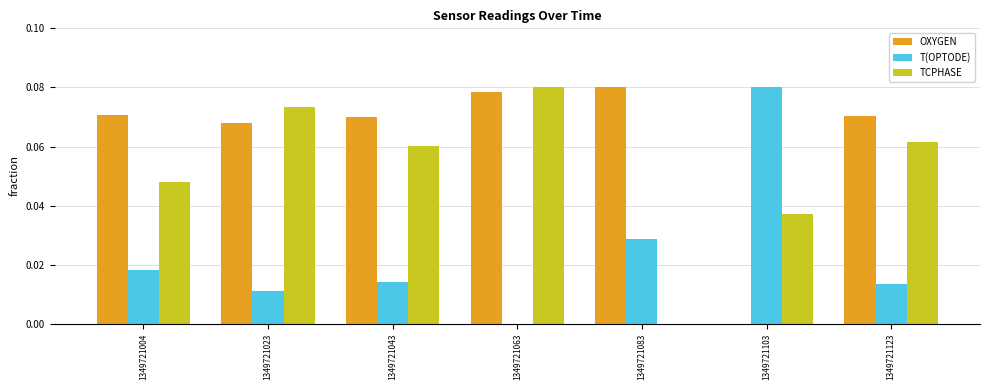

How many values in the T(OPTODE) series exceed 0?

6